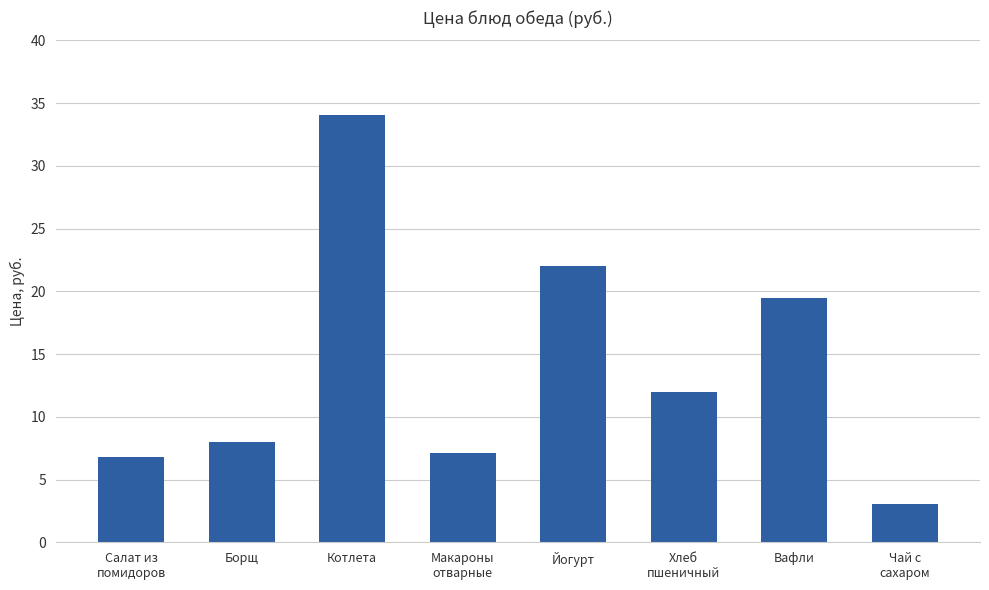

What is the label of the 8th bar from the right?

Салат из
помидоров